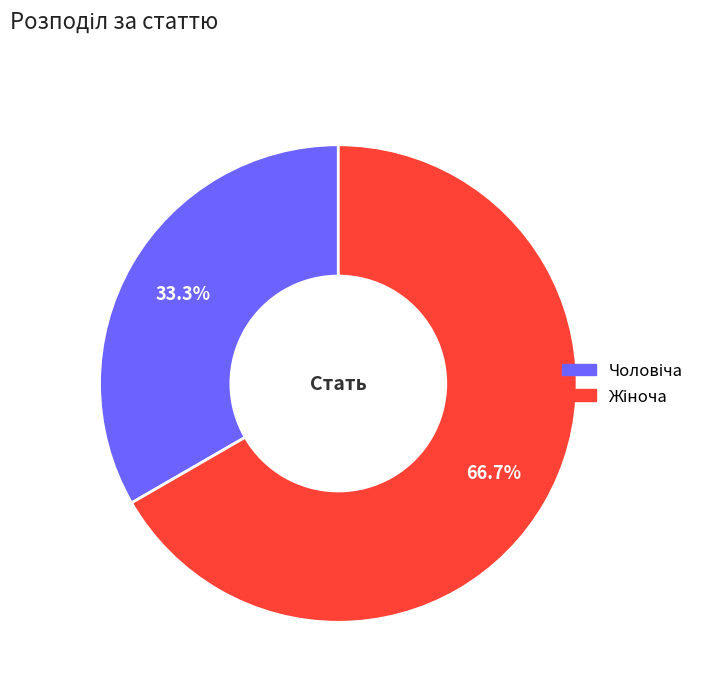

Is there a majority slice in this chart?

Yes